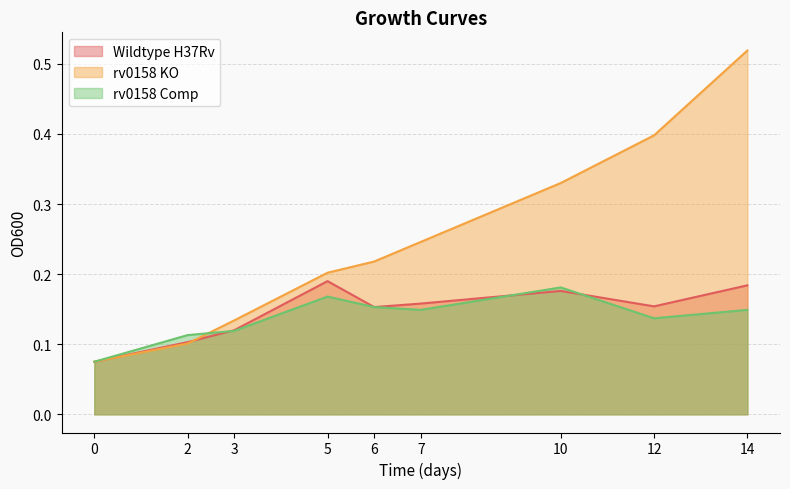

True or false: rv0158 KO has a value of 0.4 at 12.

True